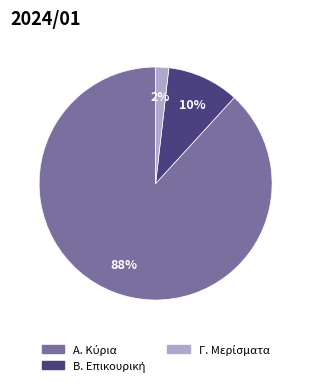

Is there a majority slice in this chart?

Yes